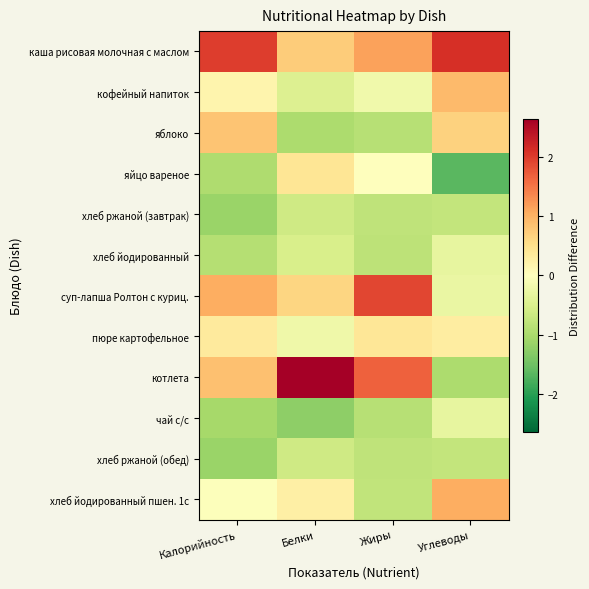

Rank the series at Углеводы from highest to lowest value.

каша рисовая молочная с маслом, хлеб йодированный пшен. 1с, кофейный напиток, яблоко, пюре картофельное, суп-лапша Ролтон с куриц., чай с/с, хлеб йодированный, хлеб ржаной (завтрак), хлеб ржаной (обед), котлета, яйцо вареное